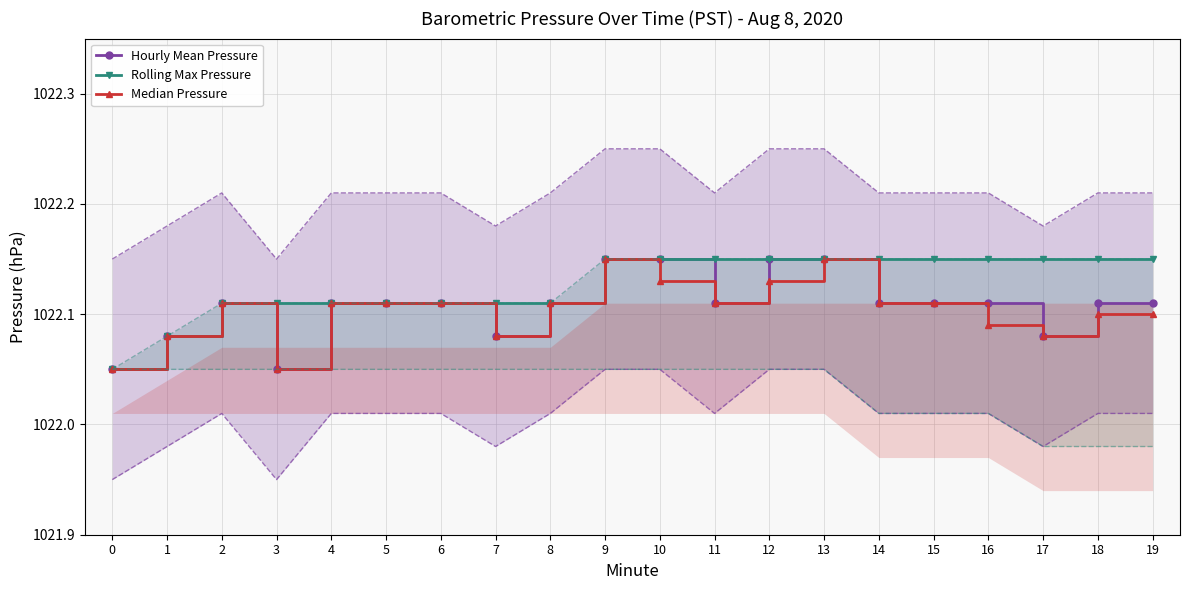

List the series in order of their overall mean, highest first.

Rolling Max Pressure, Hourly Mean Pressure, Median Pressure